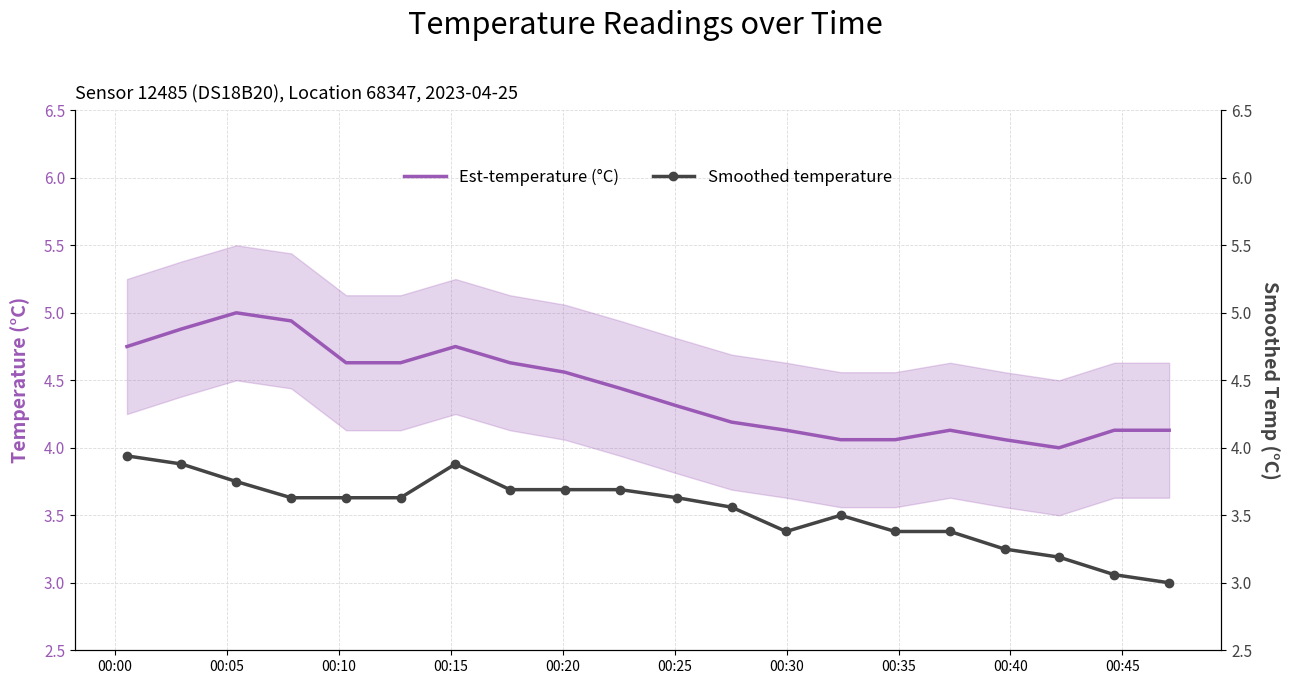

What is the maximum value for Est-temperature (°C)?

5.0